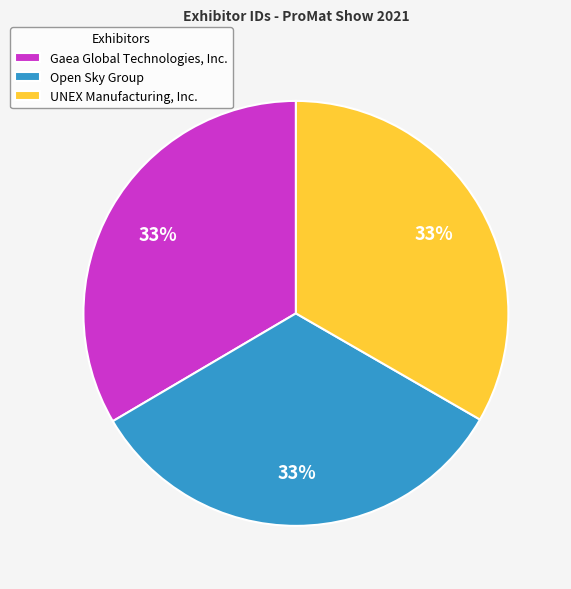

What percentage is the UNEX Manufacturing, Inc. slice, to the nearest percent?

33%